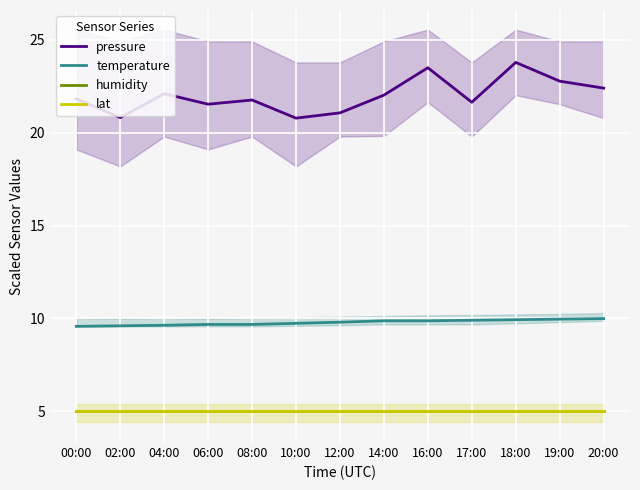

Is the value of temperature at 06:00 greater than the value of pressure at 12:00?

No